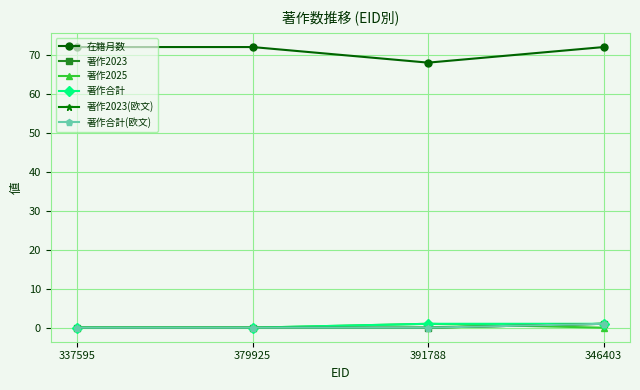

True or false: 著作2023 has more than 0 interior local peaks.

False